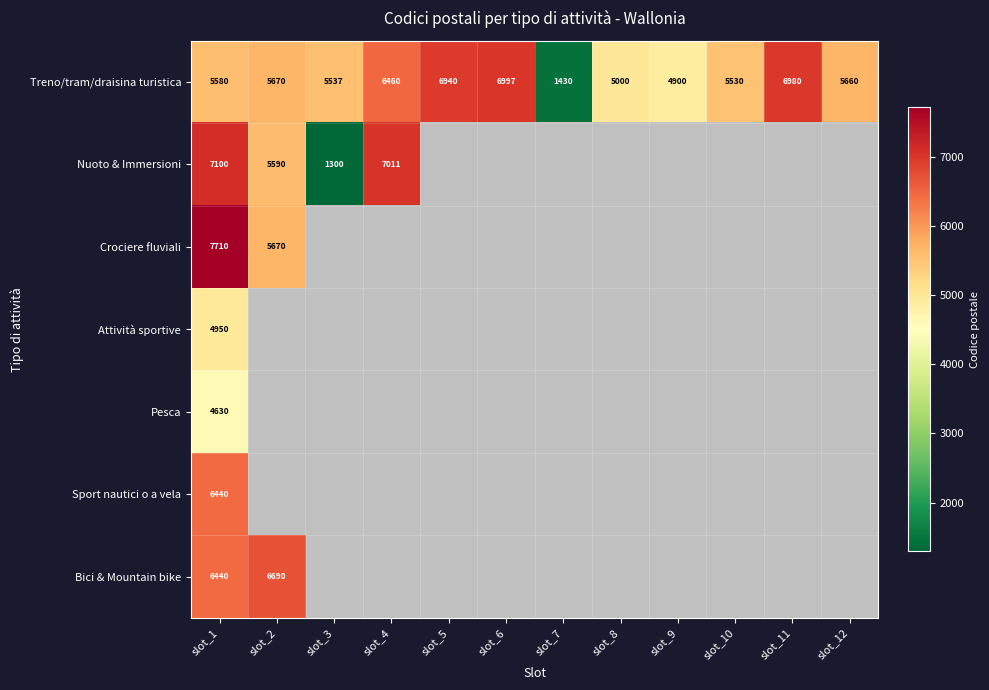

At which label does Treno/tram/draisina turistica reach its minimum?

slot_7